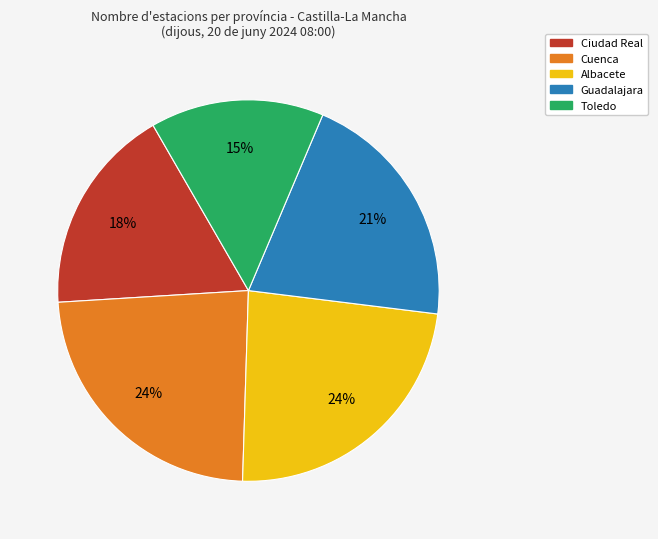

Is there any slice that represents more than half of the pie?

No